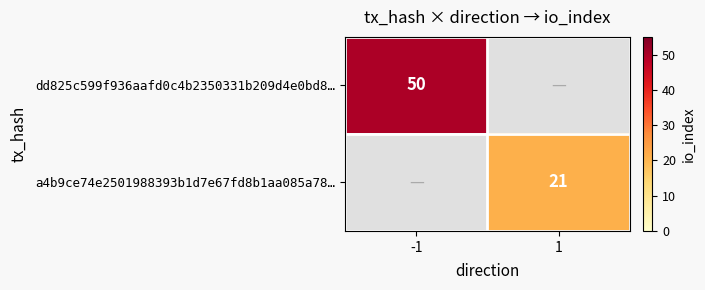

True or false: dd825c599f936aafd0c4b2350331b209d4e0bd8… has a value of 50 at -1.

True